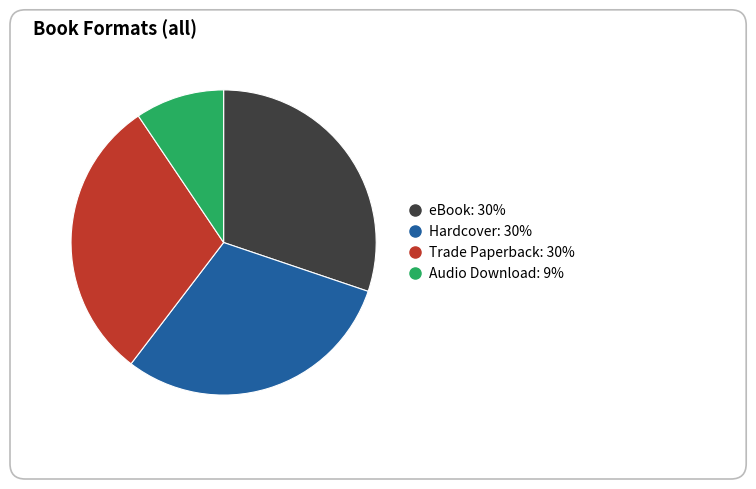

The Trade Paperback slice represents 30% of the pie. True or false?

True